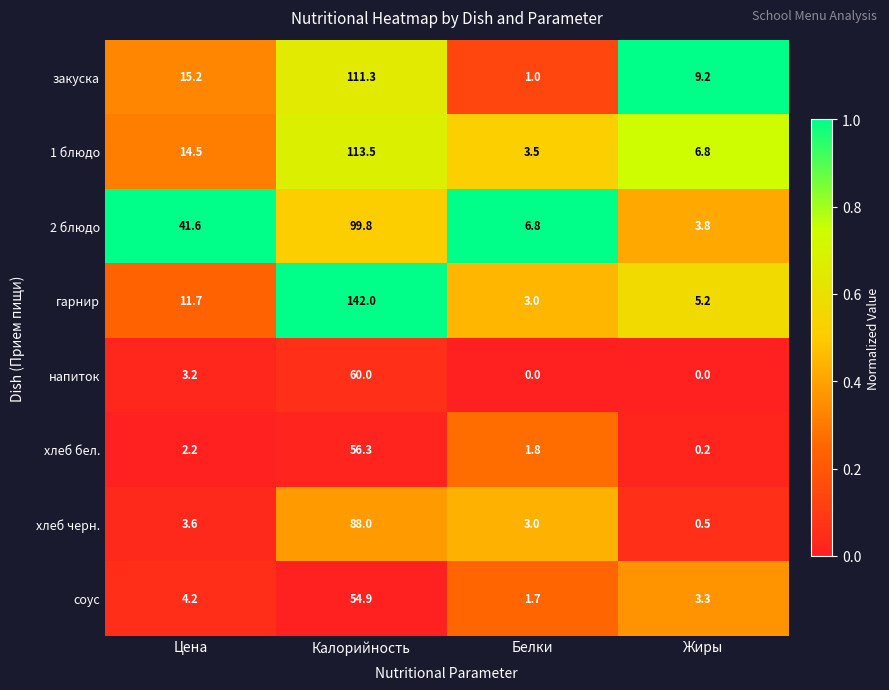

What is the maximum value shown in the chart?

142.0